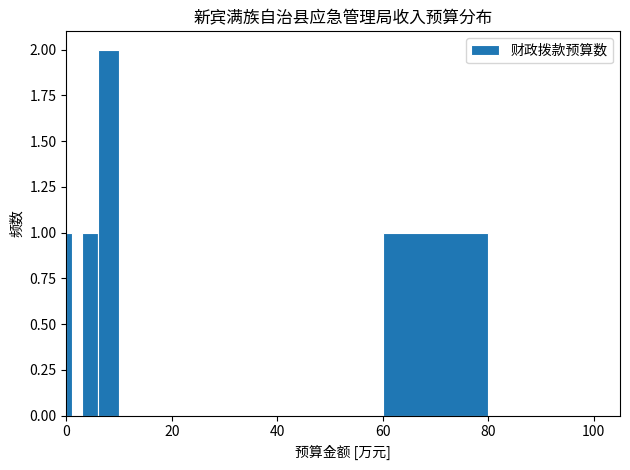

Around what value on the x-axis is the tallest bar? Give the approximate position of its centre, as read against the axis.

8